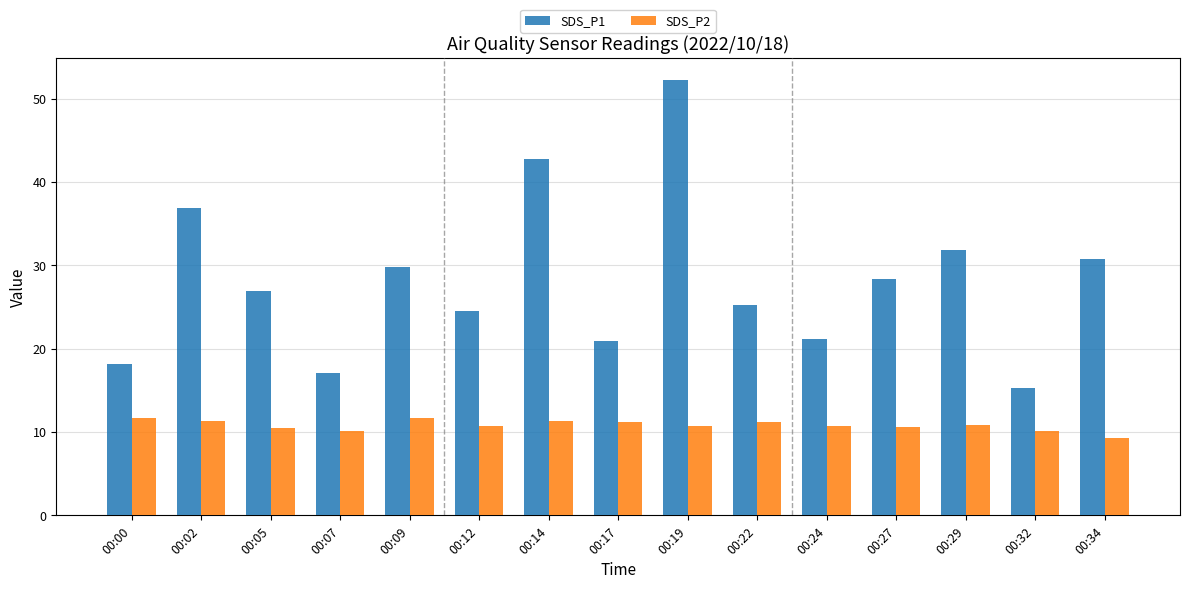

At which label is SDS_P1 closest to 33?

00:29